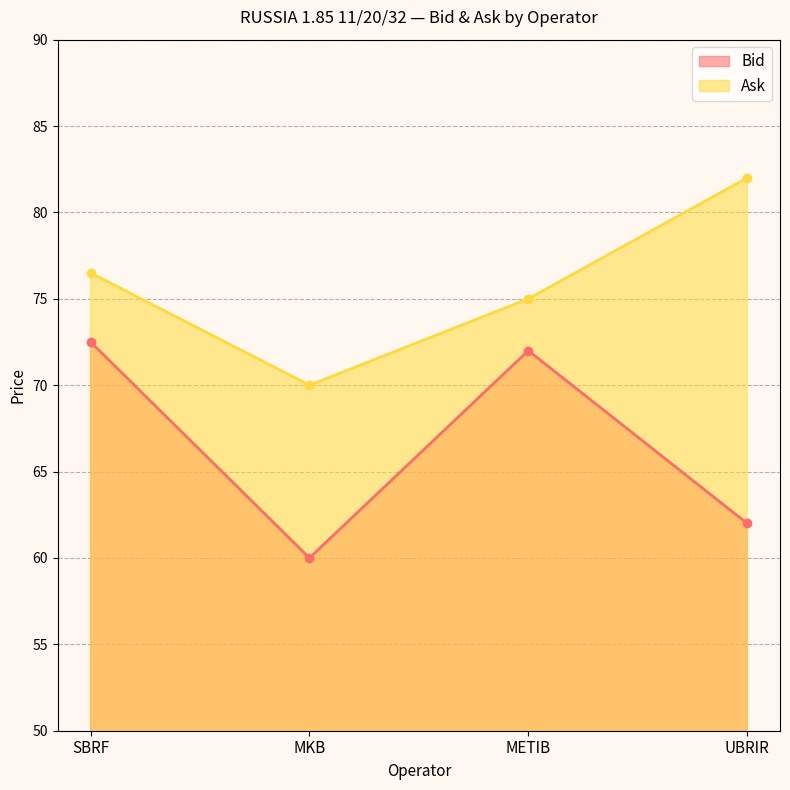

At which label does Ask reach its minimum?

MKB